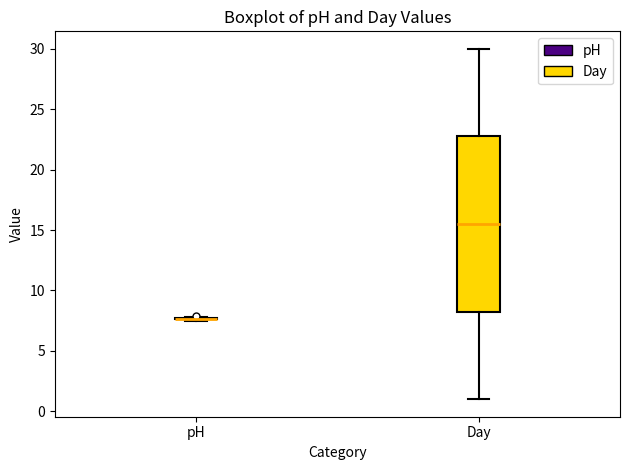

Reading left to right, read every box against the y-axis: the position of its median line, the range the box covers, and the ends of its whiskers. The values are not printed on the chart, so give them approximately, as read against the axis.

pH: box collapsed to a line at 7.5, whiskers 7.5 to 8.0
Day: median 15.5, box 8.5 to 23.0, whiskers 1.0 to 30.0